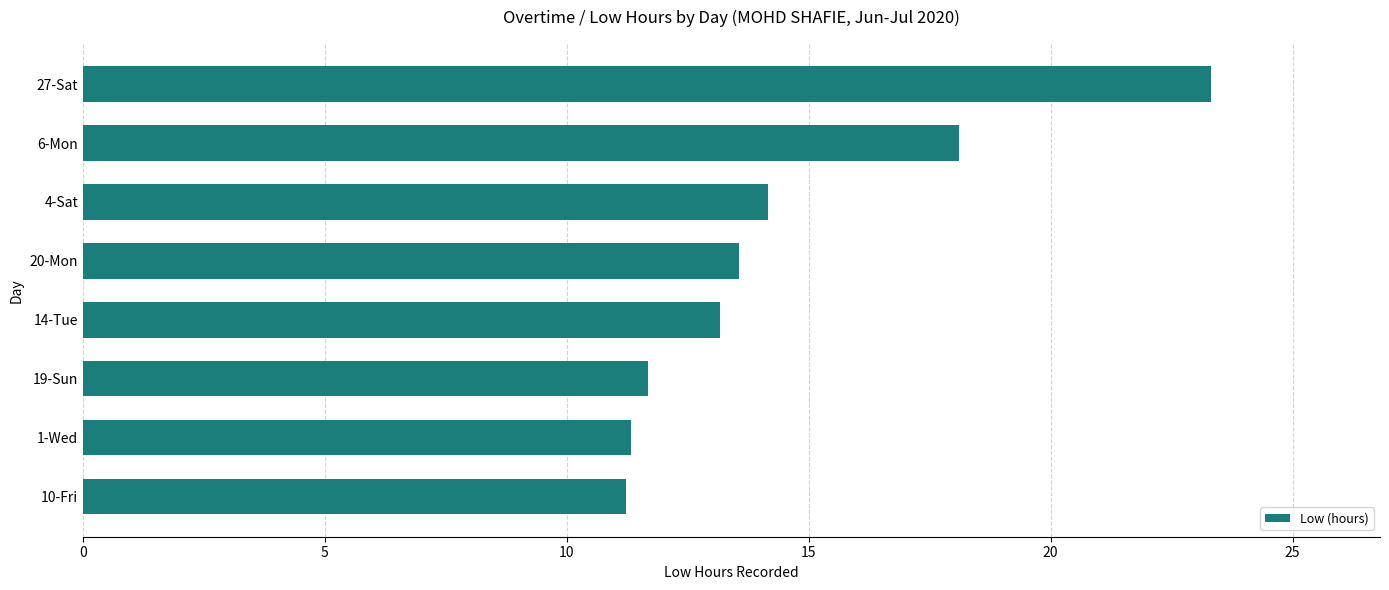

Does the chart contain stacked bars?

No